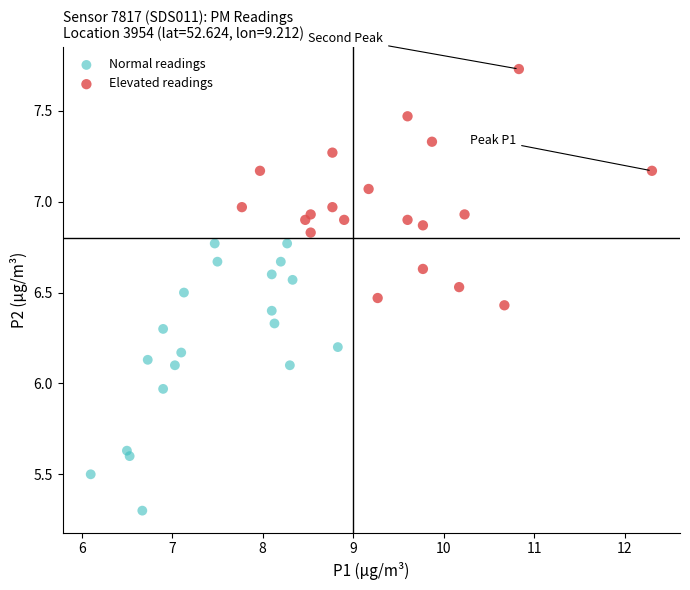

Which series contains the lowest Y value?

Normal readings